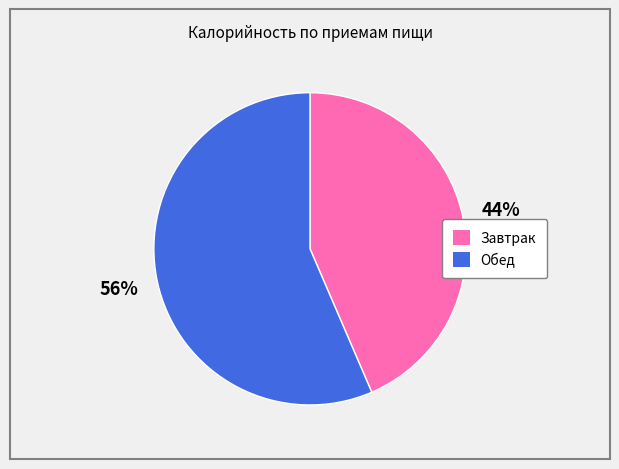

Rank the categories by value from highest to lowest.

Обед, Завтрак